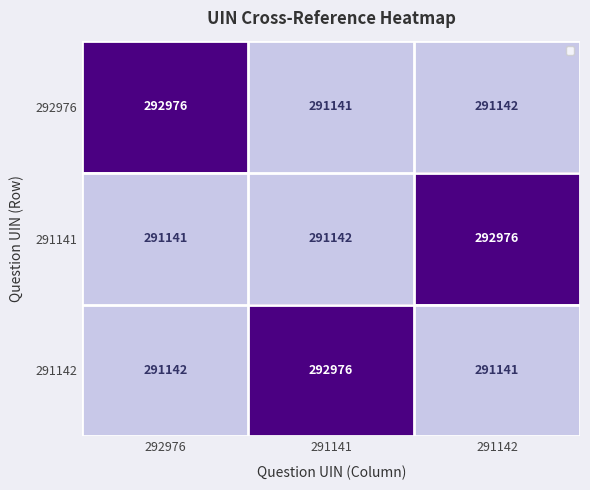

What is the minimum value for 291142?

291141